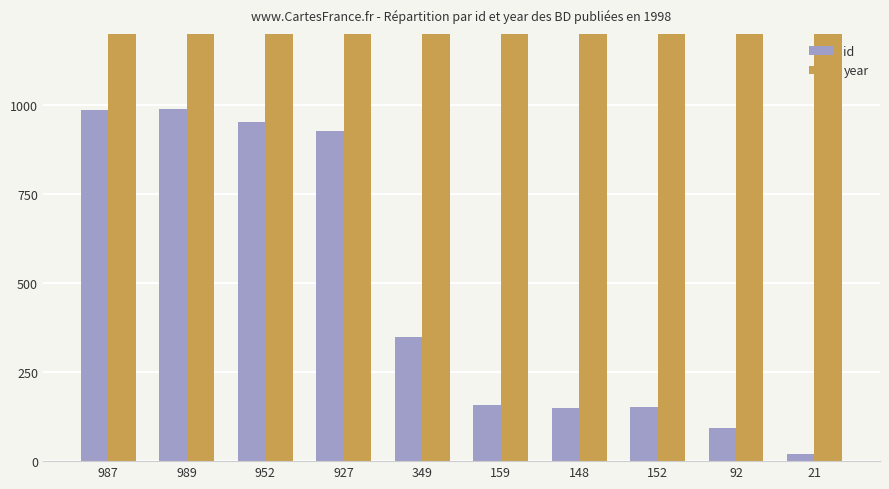

How many series are shown in this chart?

2